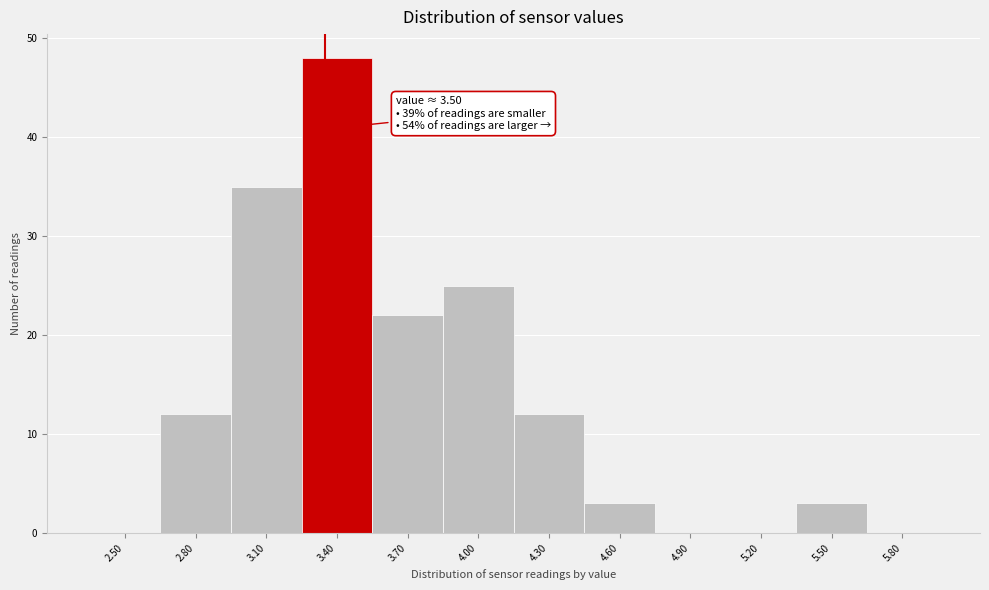

Reading right to left, list all the values displayed in this chart.

5.80=0	5.50=3	5.20=0	4.90=0	4.60=3	4.30=12	4.00=25	3.70=22	3.40=48	3.10=35	2.80=12	2.50=0